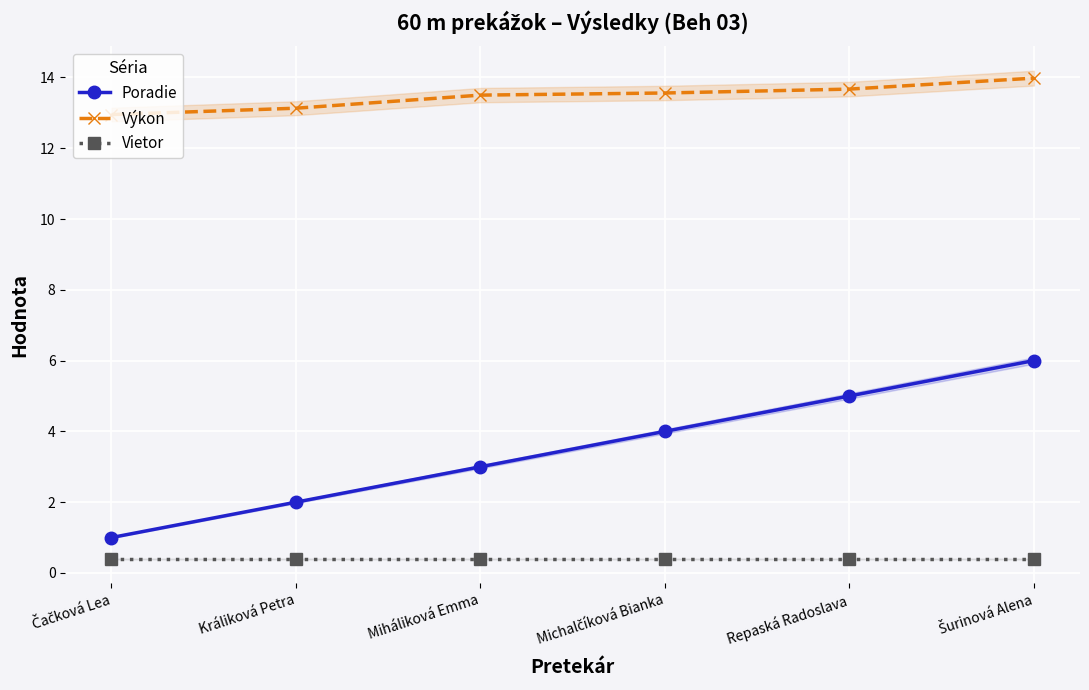

What is the total value across all series at Šurinová Alena?

20.4